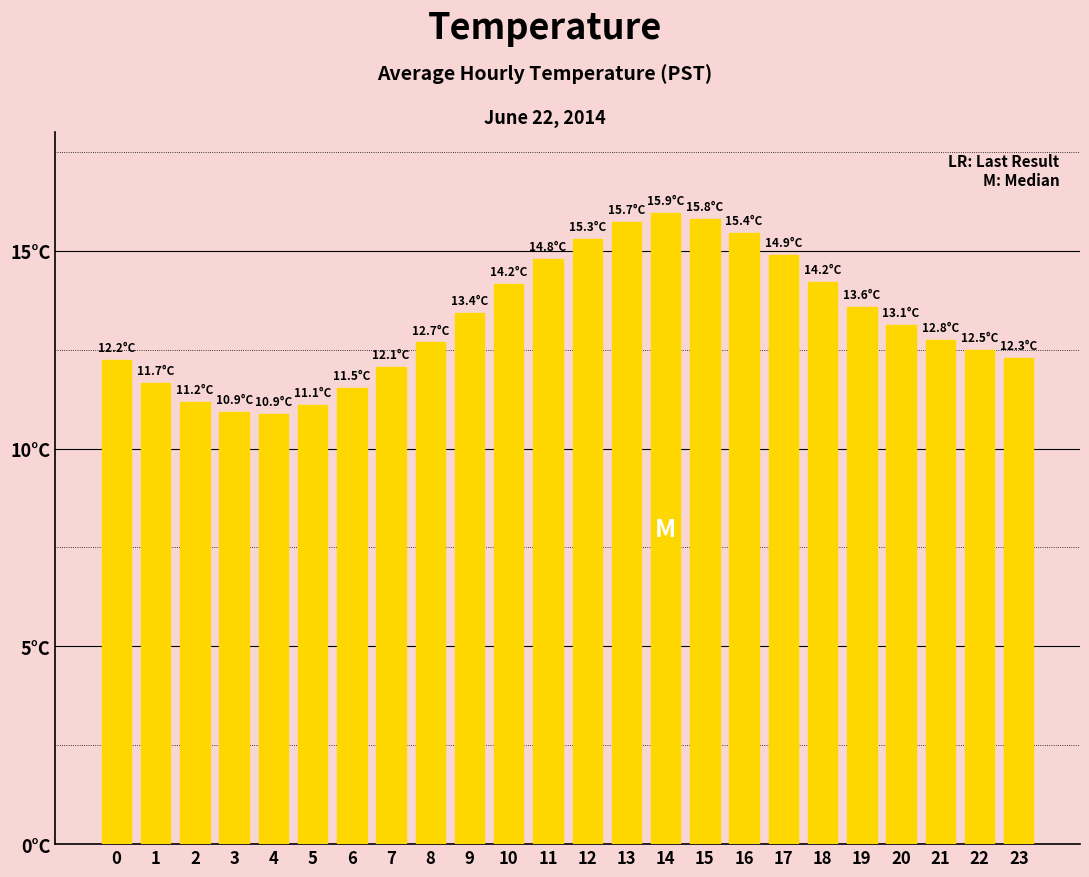

Are the bars horizontal?

No